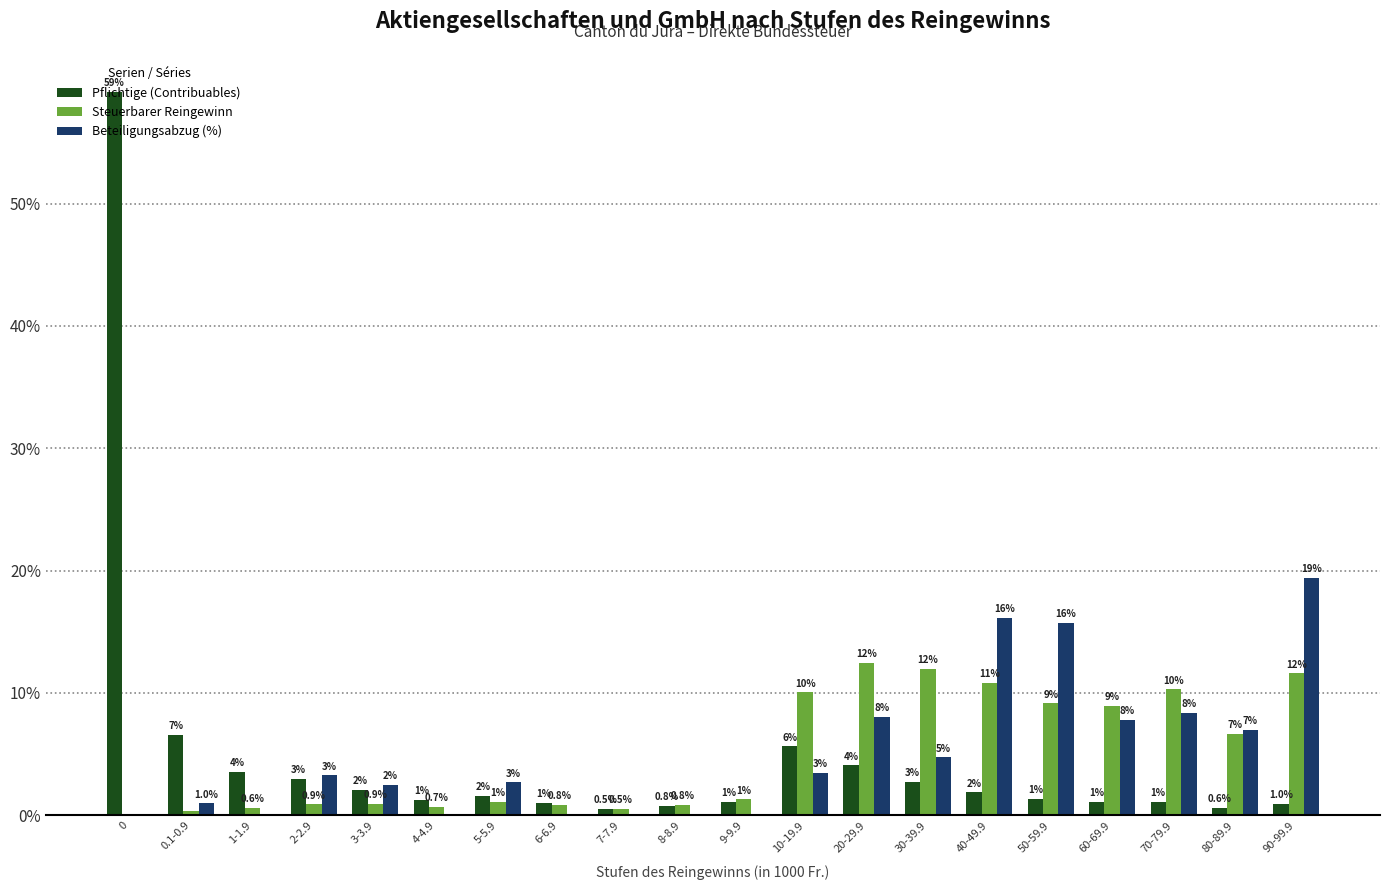

Is it true that Steuerbarer Reingewinn equals 5.6 at 40-49.9?

False